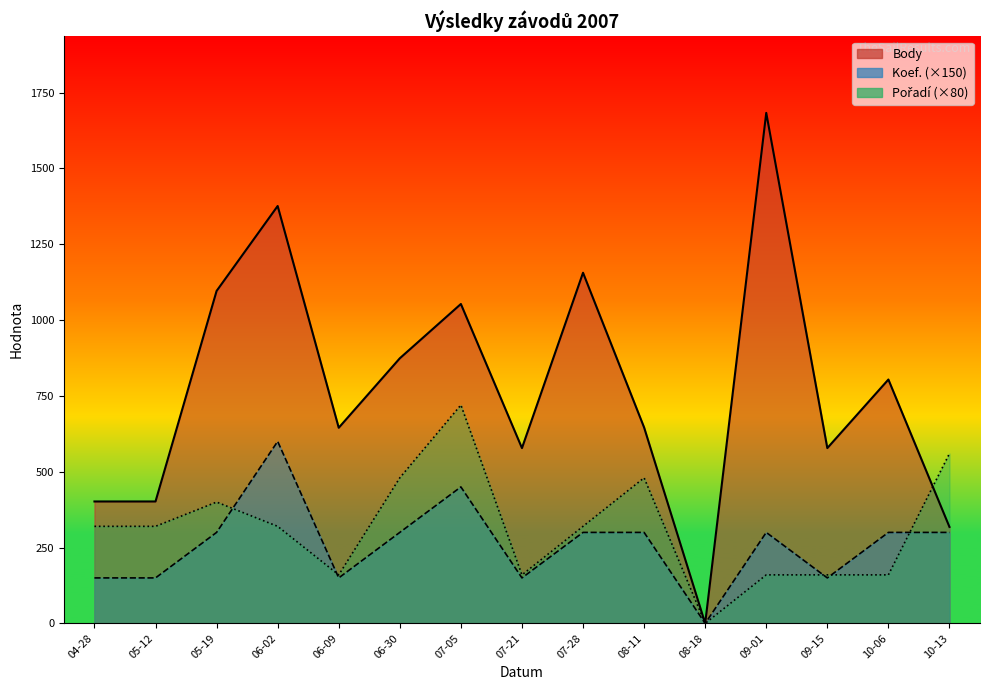

Reading left to right, transcribe all the data shown in this chart.

Body: 402	402	1096	1376	645	874	1053	578	1156	646	0	1683	578	804	318
Koef.: 150	150	300	600	150	300	450	150	300	300	0	300	150	300	300
Pořadí: 320	320	400	320	160	480	720	160	320	480	0	160	160	160	560